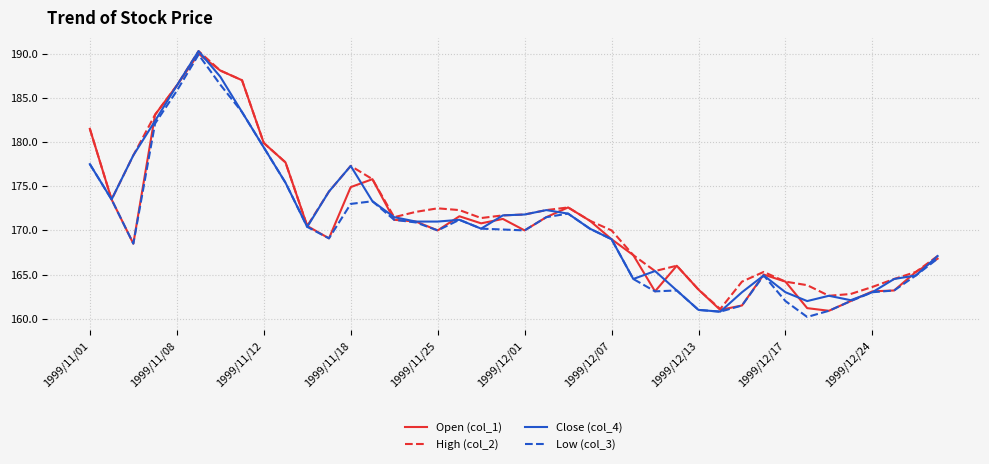

What is the lowest value of the Close (col_4) series?

160.8